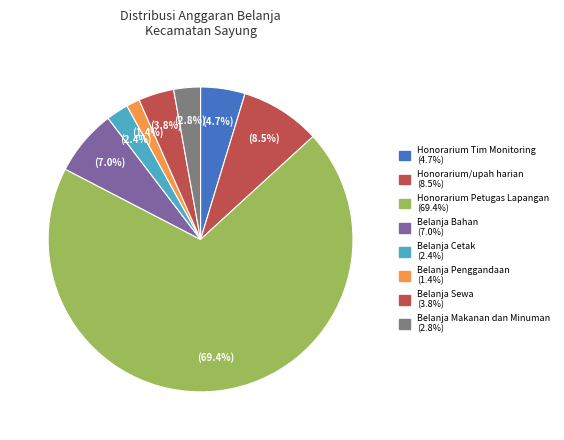

The Belanja Penggandaan slice represents 14% of the pie. True or false?

False